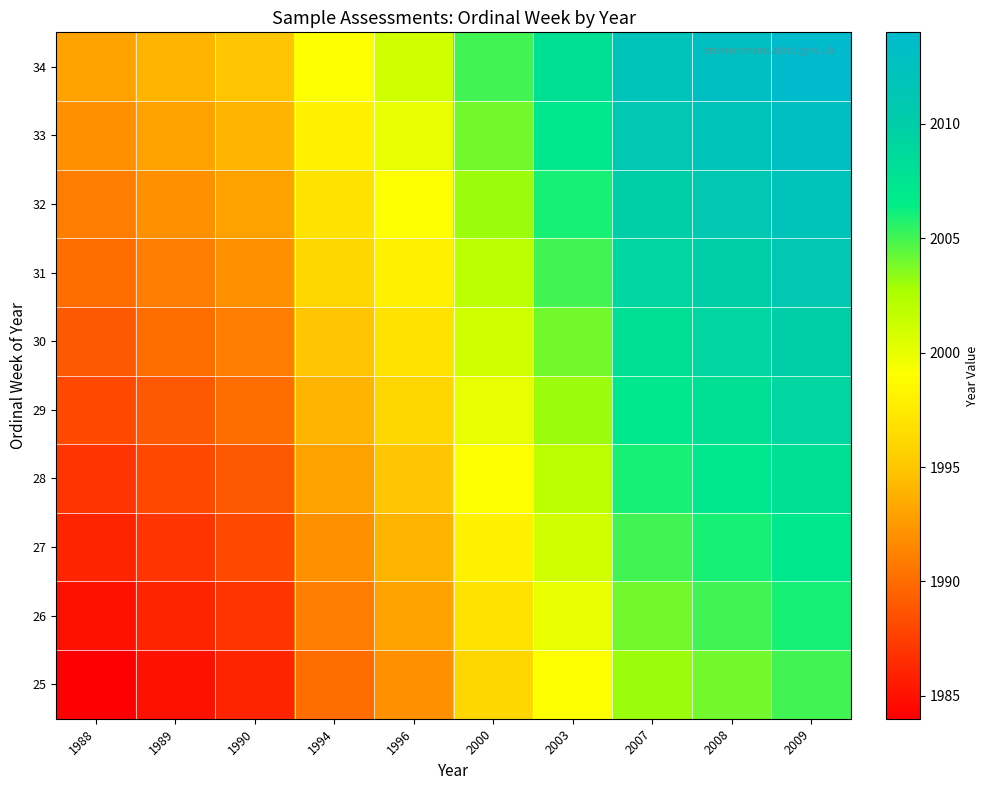

What is the spread (max minus min) of values at 2008?

9